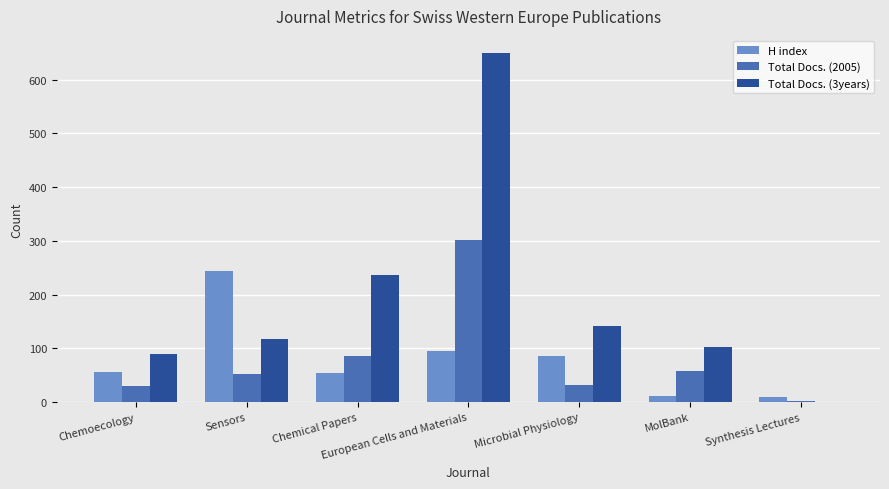

The Total Docs. (3years) series shows 932 at European Cells and Materials. True or false?

False